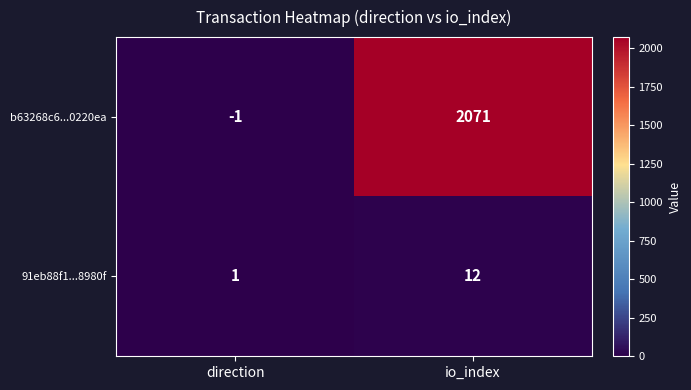

Which series has the largest total across all categories?

b63268c6...0220ea